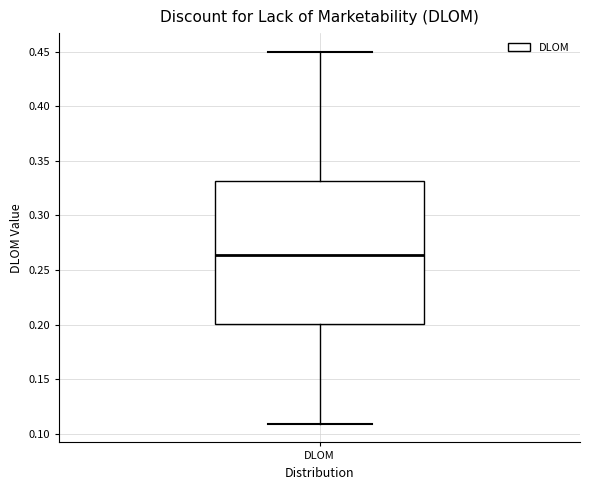

Transcribe this box plot: give where the median line is, the range the box spans, and where the two whiskers end, as read against the y-axis. The values are not printed on the chart, so give them approximately, as read against the axis.

median 0.265, box 0.200 to 0.330, whiskers 0.110 to 0.450